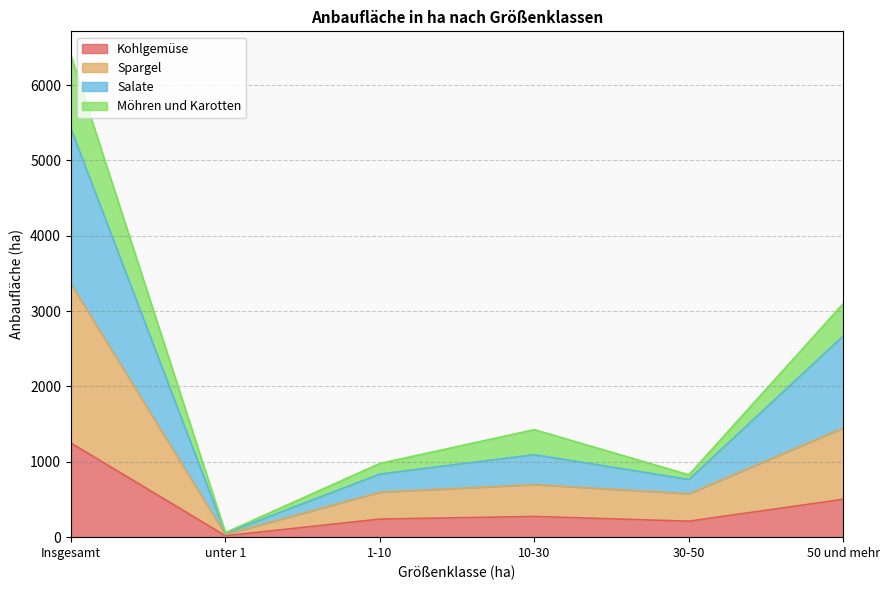

What is the difference between the highest and lowest values at 1-10?

738